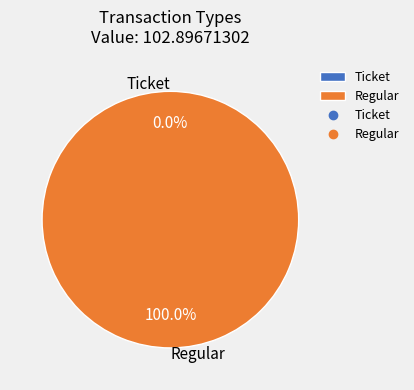

Count the number of slices in the pie.

2